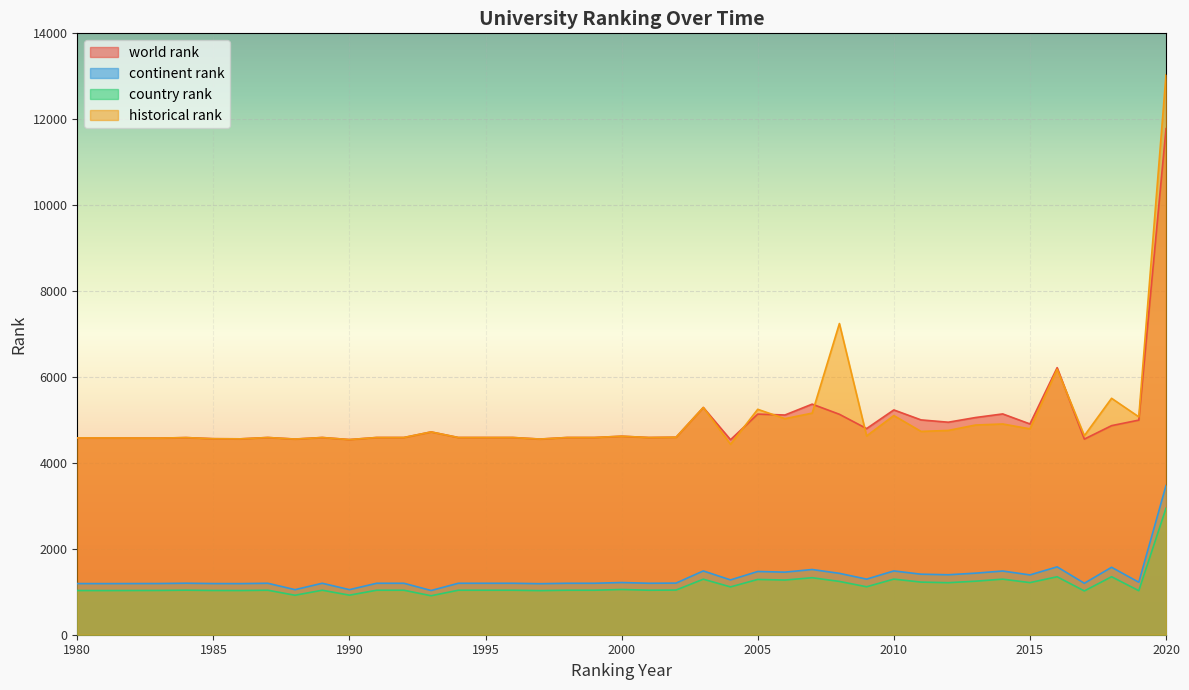

At which label does continent rank reach its minimum?

1993